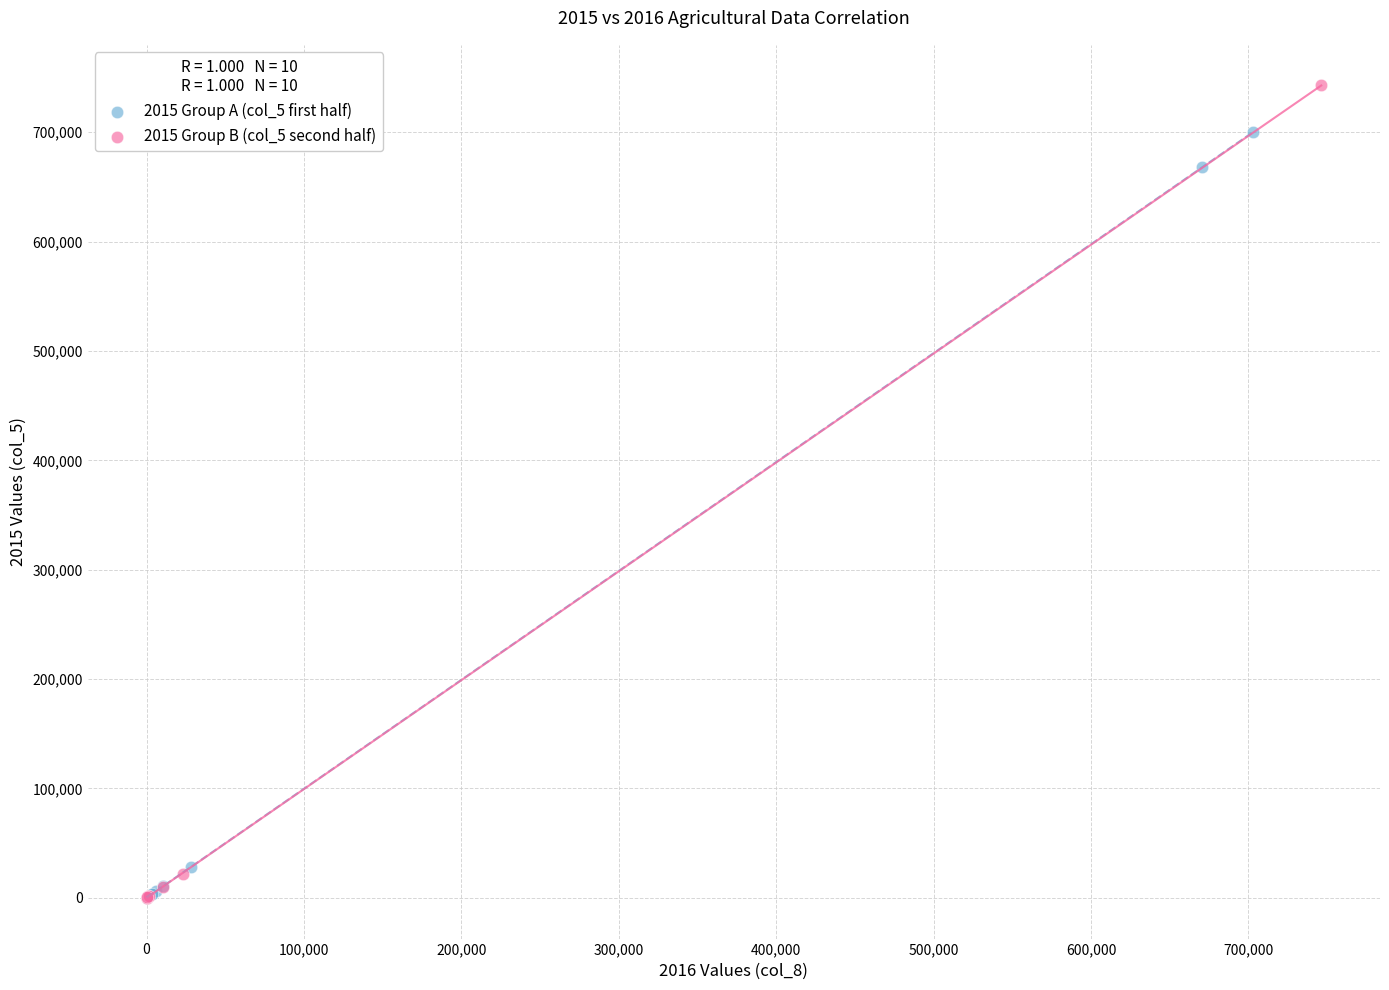

Which series contains the highest Y value?

2015 Group B (col_5 second half)